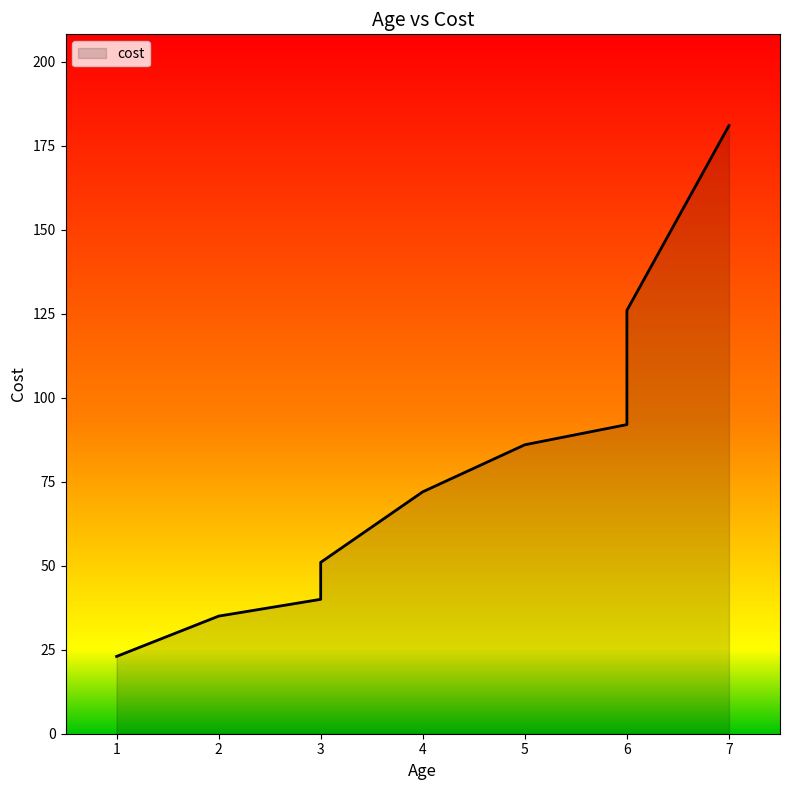

What is the sum of all values?

706